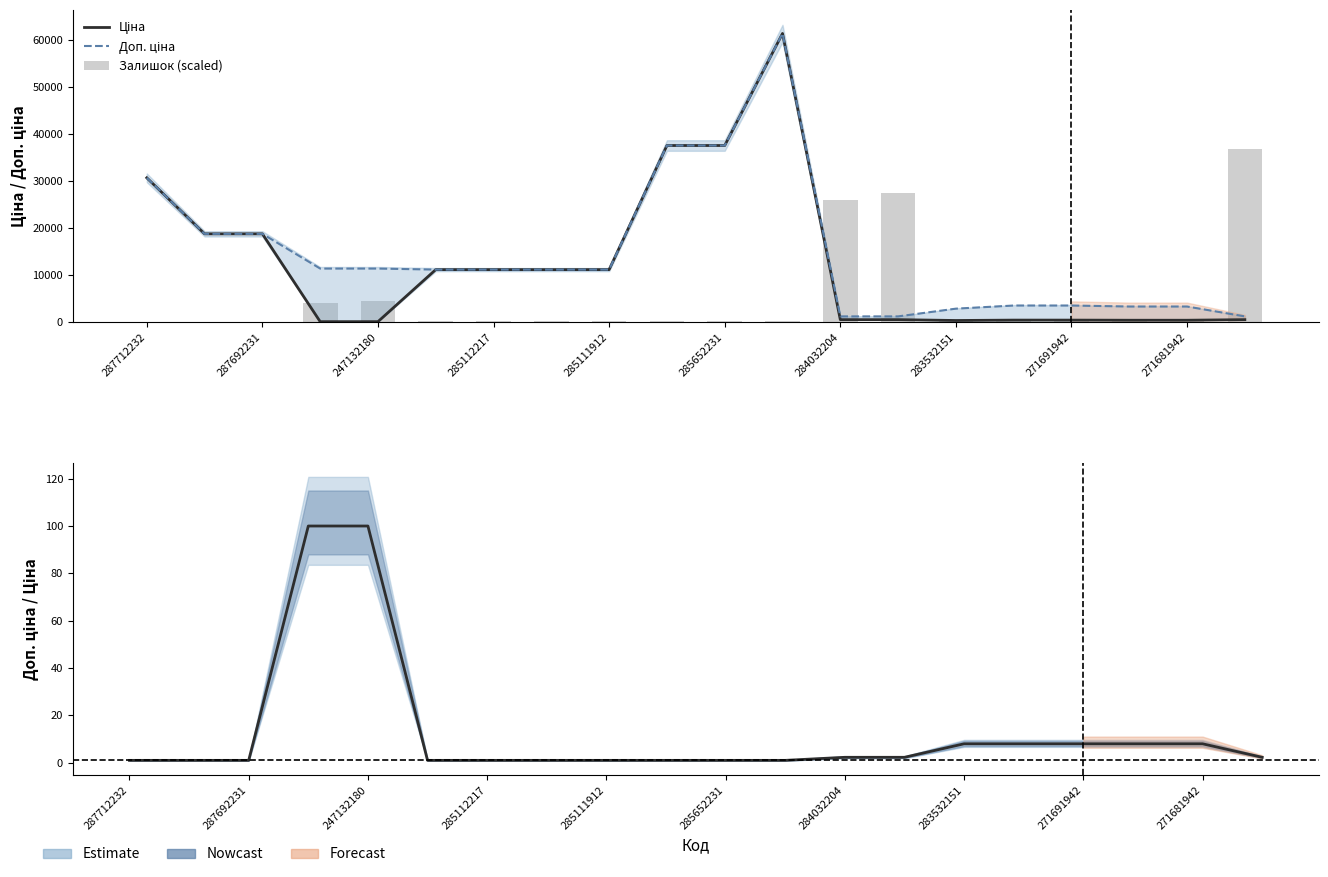

Is the value of Залишок (scaled) at 287712232 greater than the value of Ціна at 17?

No